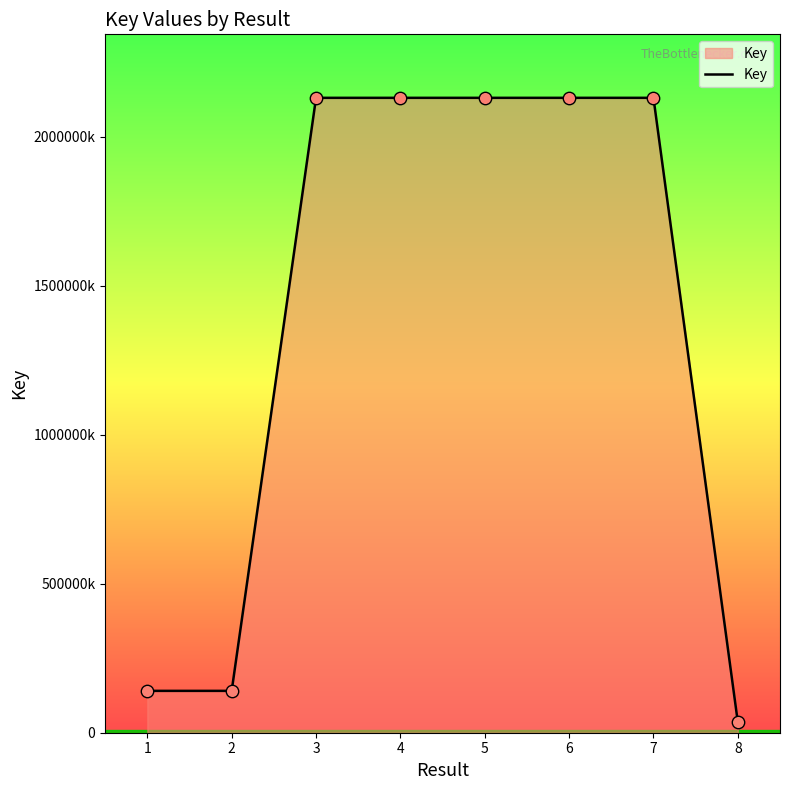

What is the change in value from 1 to 4?

+1989925433